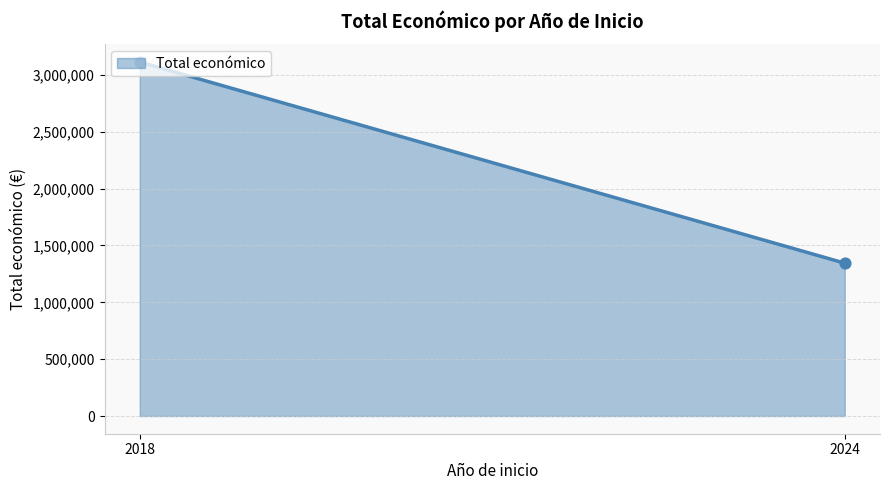

What is the minimum value shown in the chart?

1344647.0